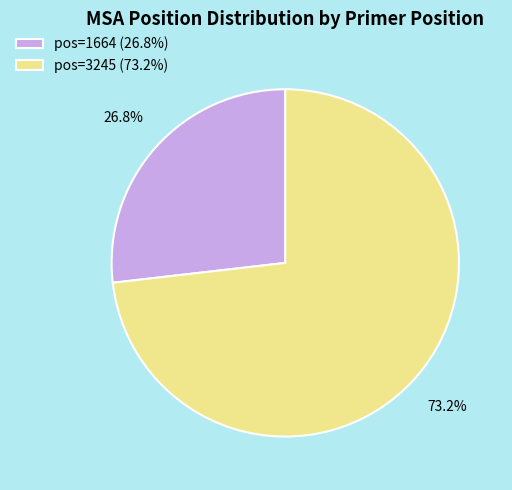

What percentage do pos=1664 and pos=3245 together represent?

100.0%